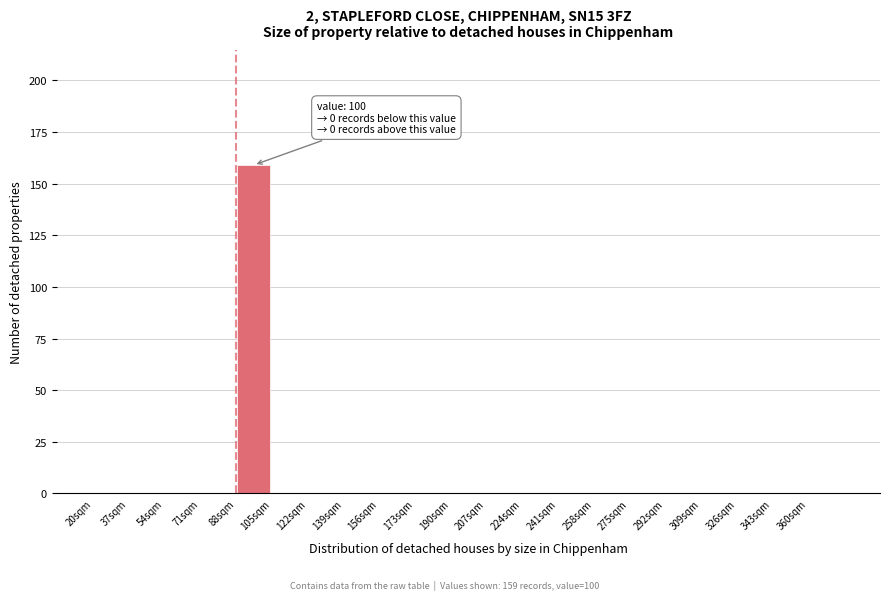

Which range on the x-axis has the tallest bar?

88 to 105